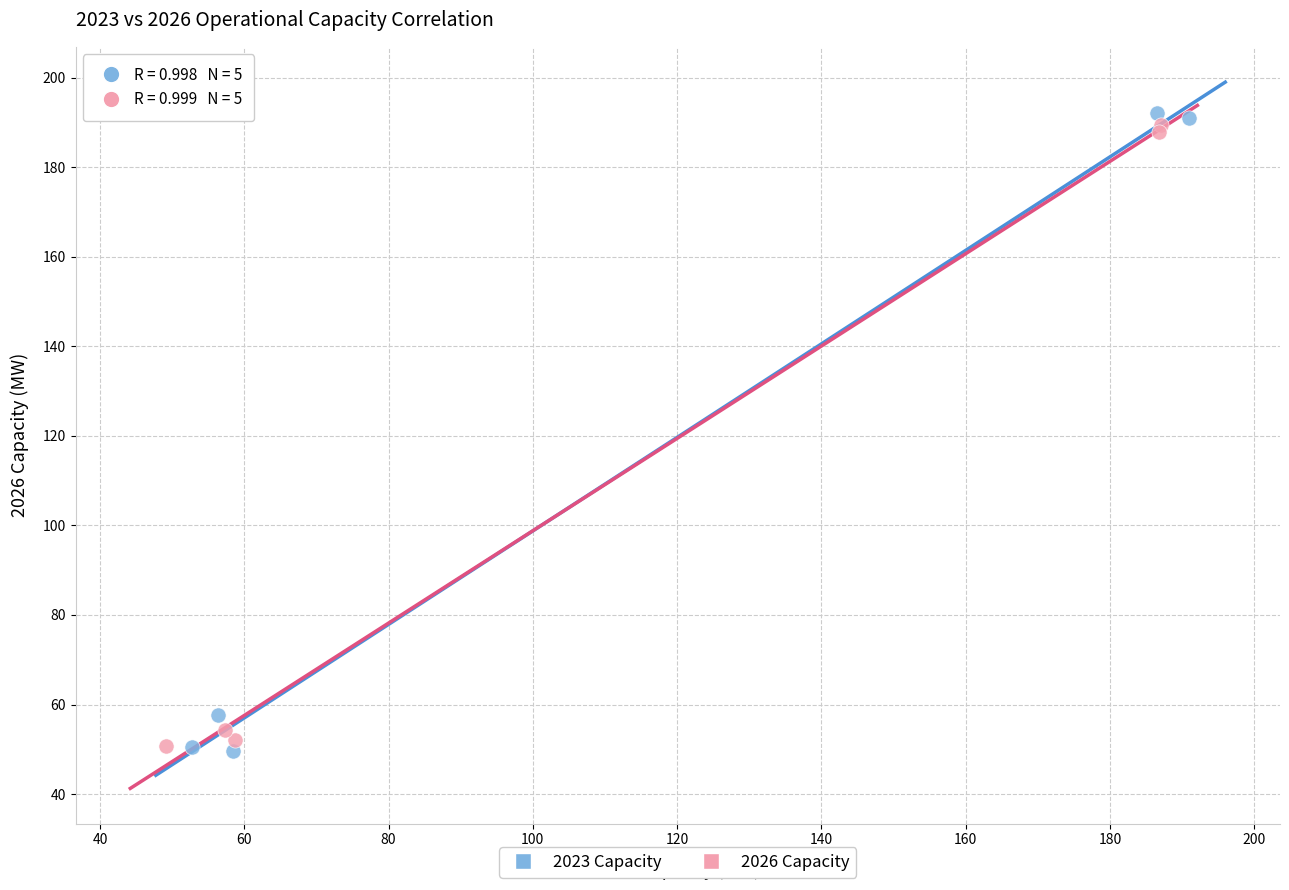

Which series has the widest spread of Y values?

2023 Capacity